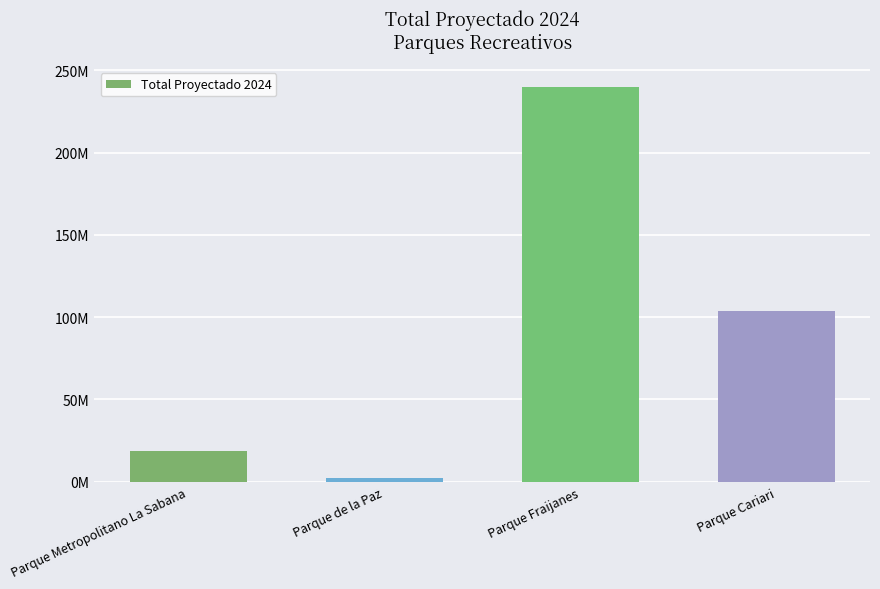

What position from the left is Parque Fraijanes?

3